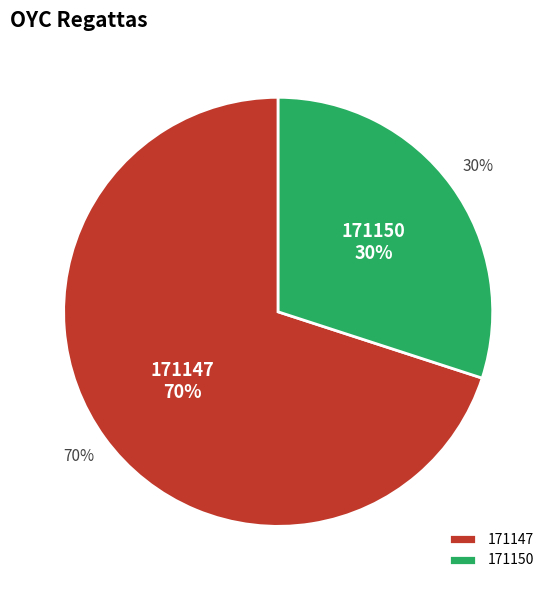

Rank the categories by value from highest to lowest.

171147, 171150